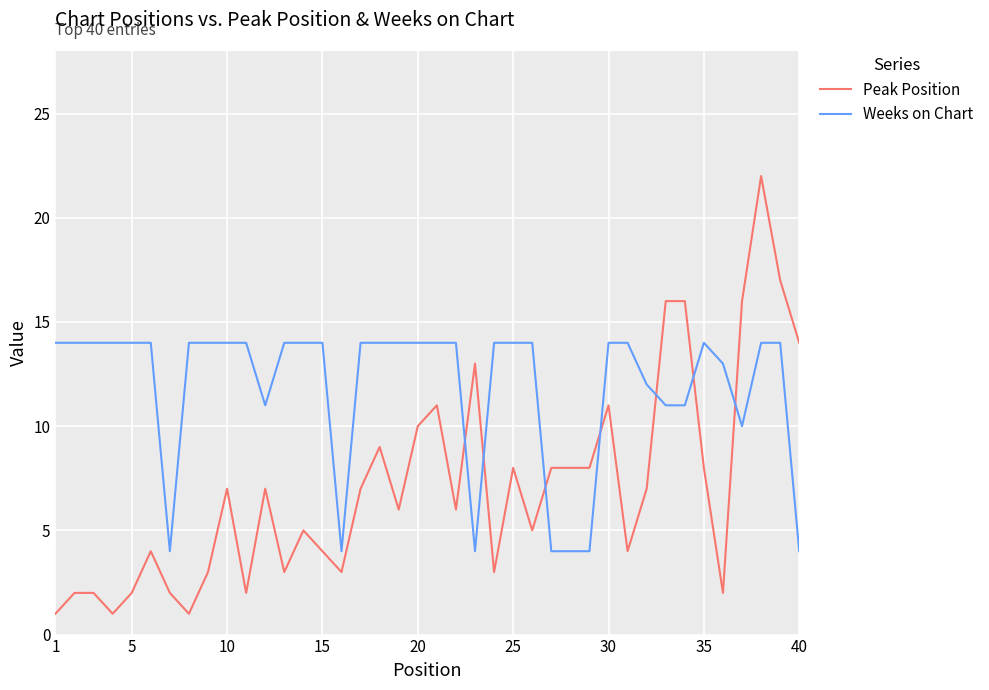

What is the maximum value shown in the chart?

22